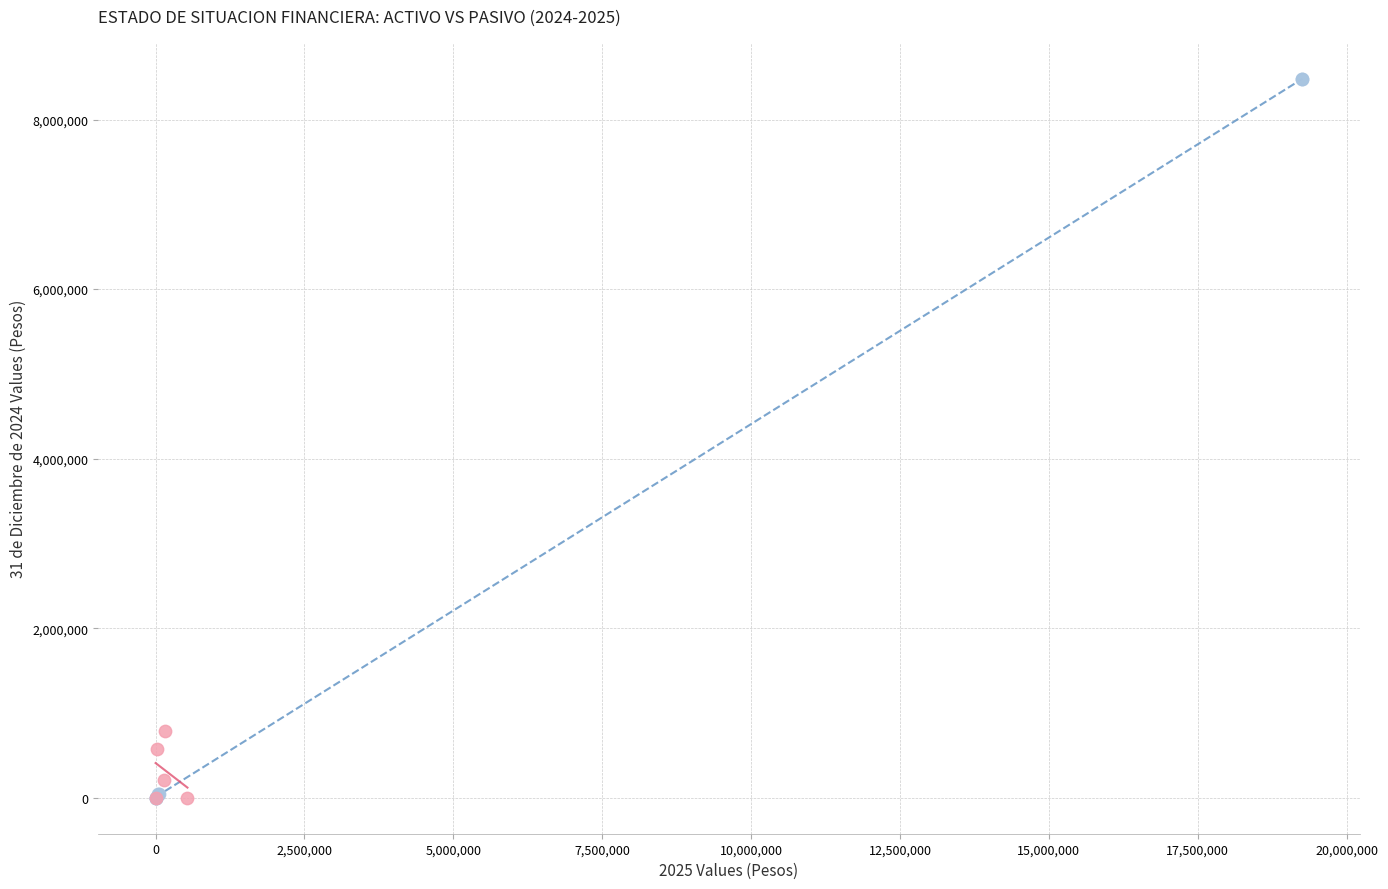

Which series has the widest spread of Y values?

Activo (2025)